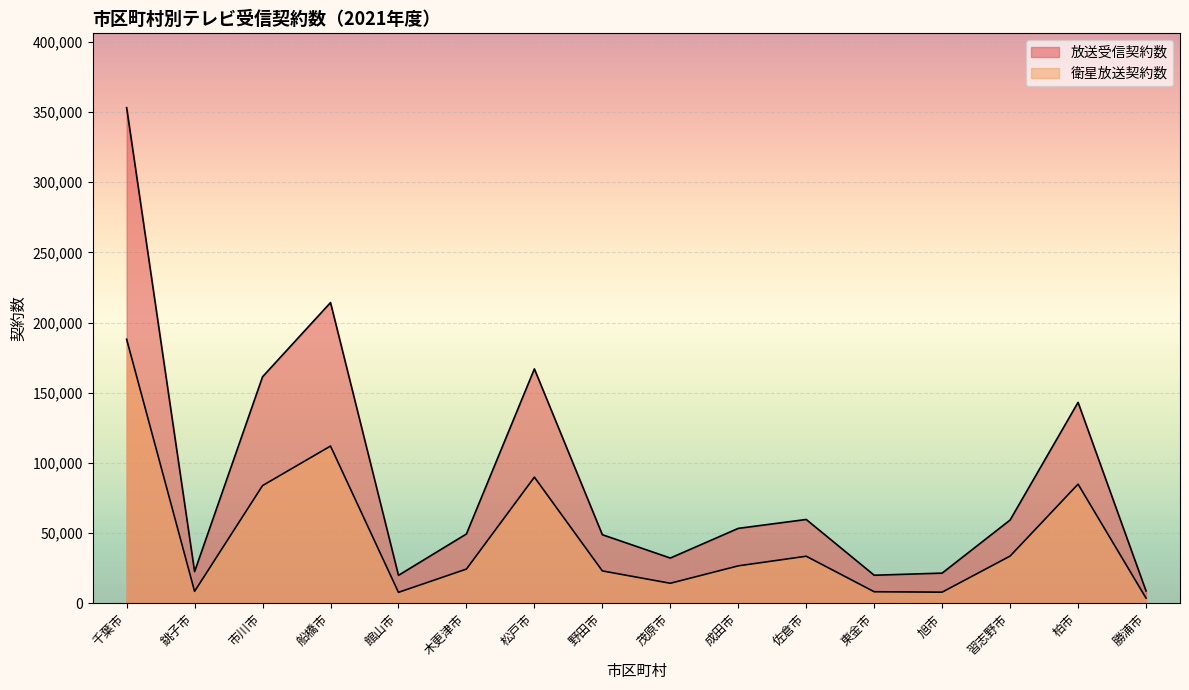

True or false: 放送受信契約数 and 衛星放送契約数 intersect in this chart.

False